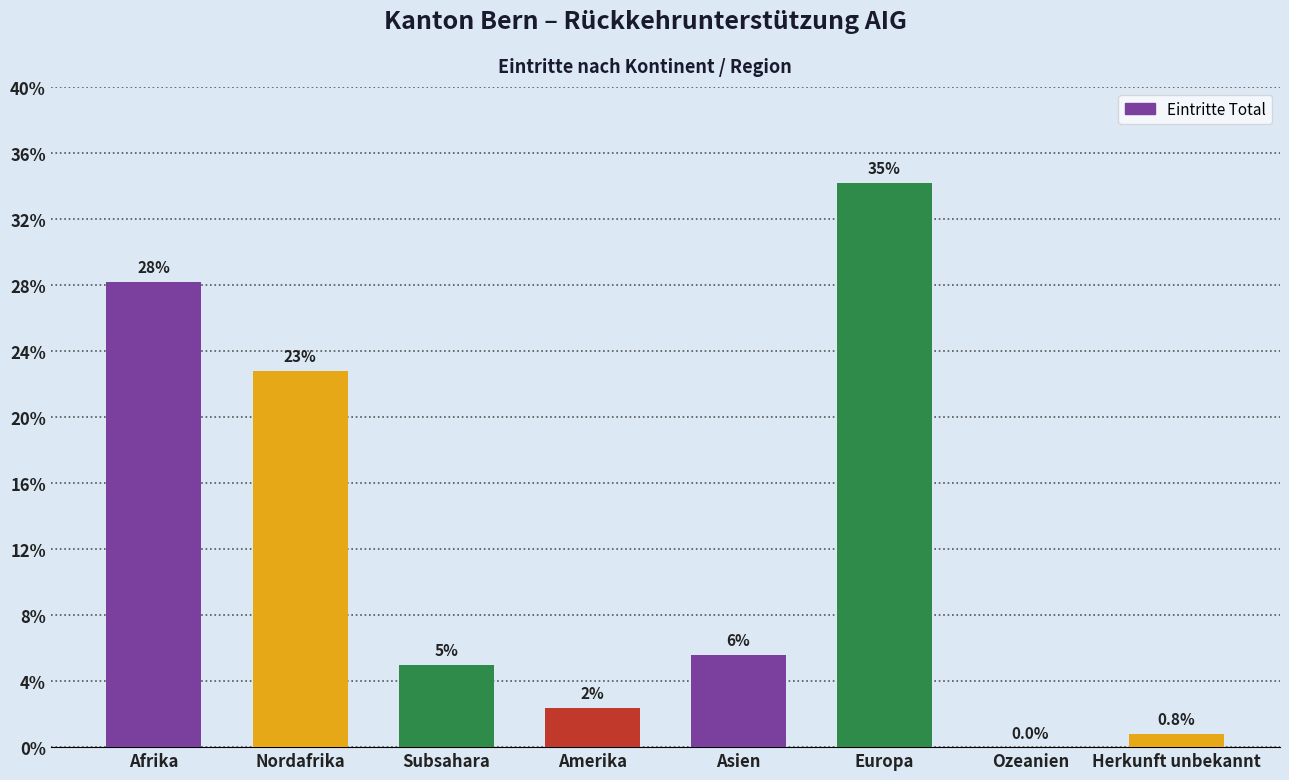

Are the bars horizontal?

No